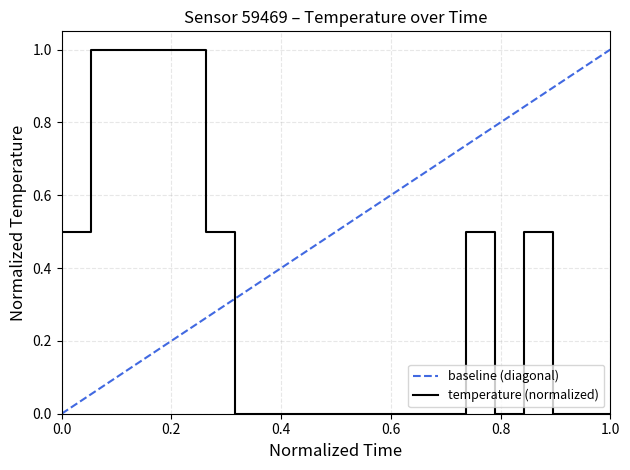

What is the difference between the values at 00:22 and 00:07?

0.5